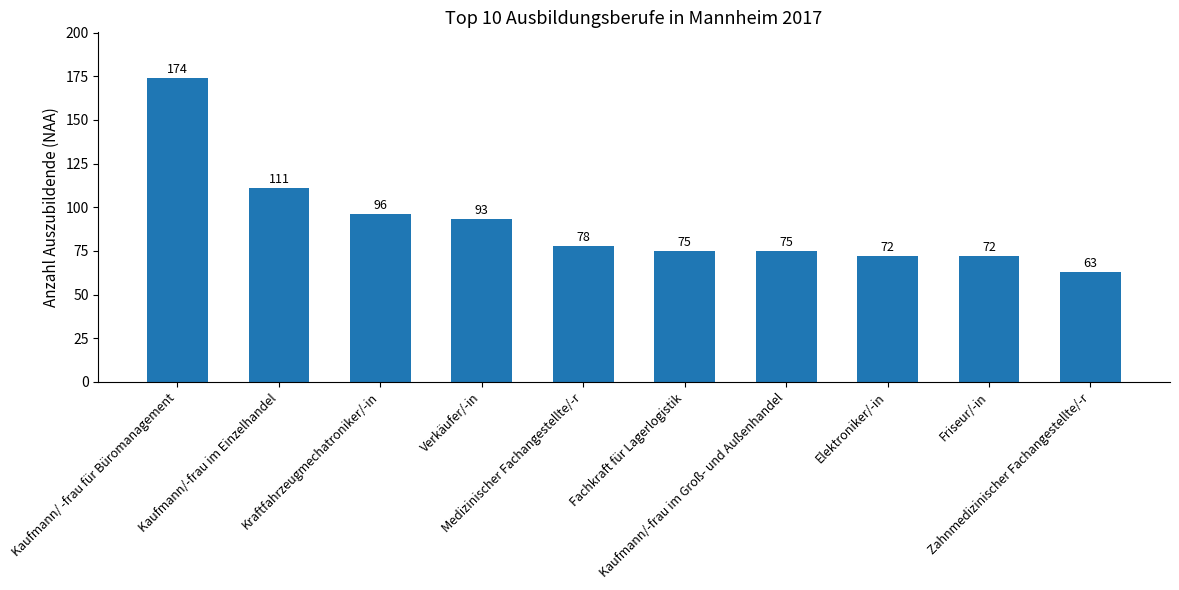

Reading right to left, extract all data points from this chart.

Zahnmedizinischer Fachangestellte/-r=63	Friseur/-in=72	Elektroniker/-in=72	Kaufmann/-frau im Groß- und Außenhandel=75	Fachkraft für Lagerlogistik=75	Medizinischer Fachangestellte/-r=78	Verkäufer/-in=93	Kraftfahrzeugmechatroniker/-in=96	Kaufmann/-frau im Einzelhandel=111	Kaufmann/ -frau für Büromanagement=174